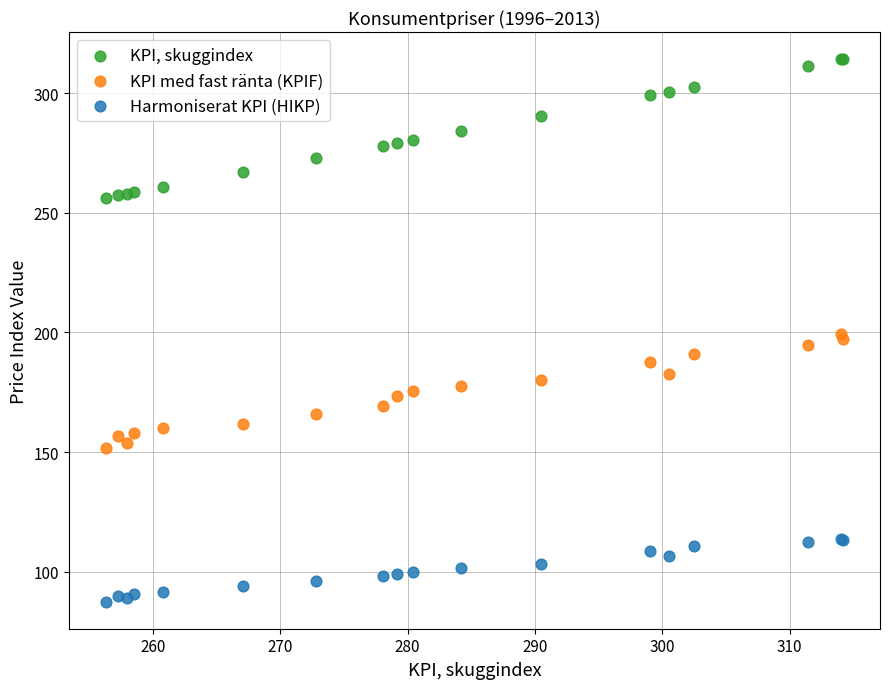

What are all the series names shown in the legend?

KPI, skuggindex, KPI med fast ränta (KPIF), Harmoniserat KPI (HIKP)